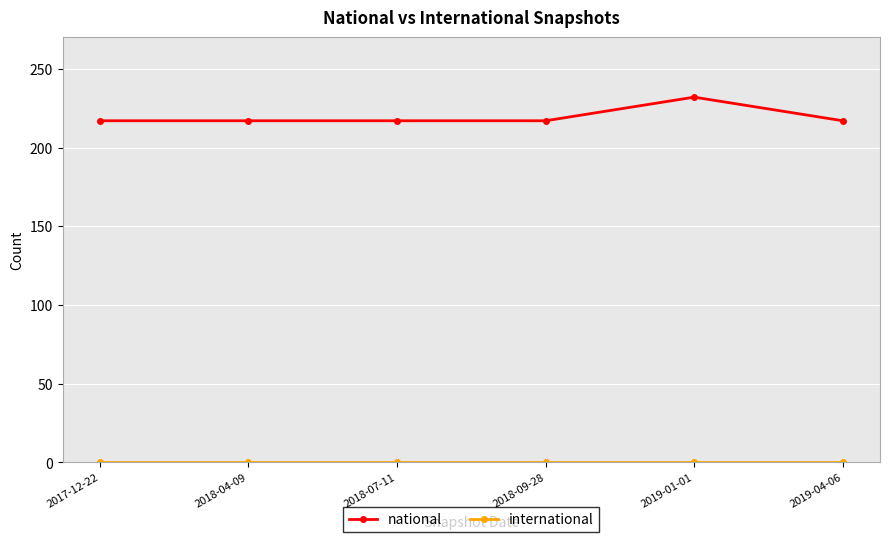

At which category is the sum across all series the highest?

2019-01-01